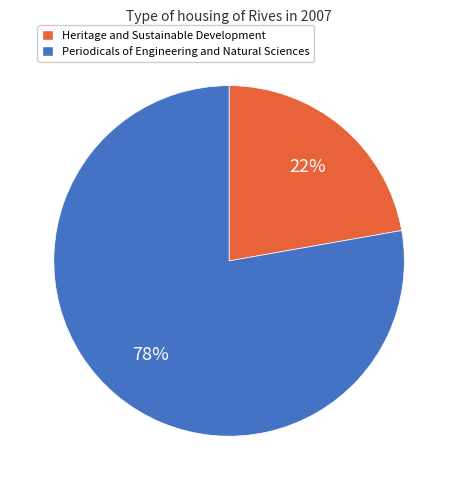

How many slices are in this pie chart?

2